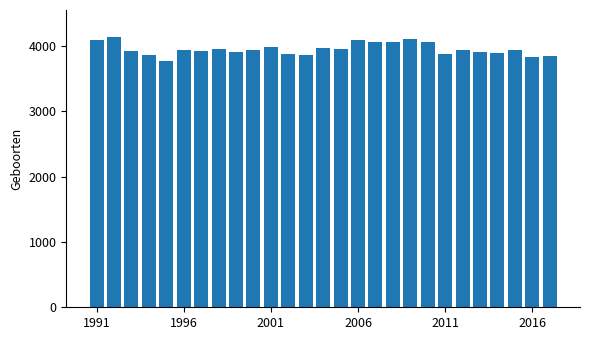

What is the average value?

3951